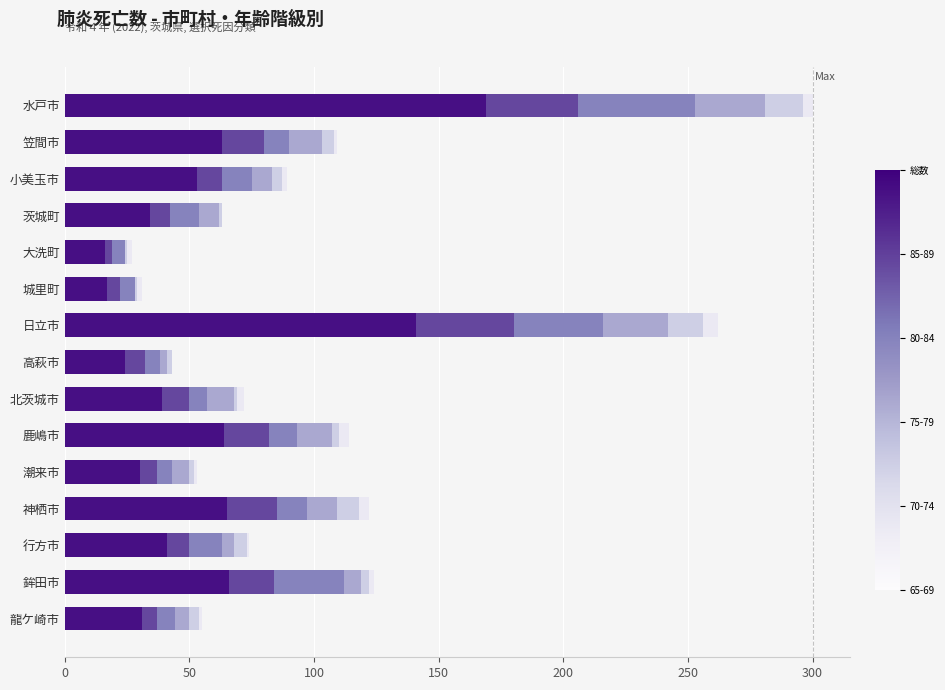

At which category is the sum across all series the highest?

水戸市